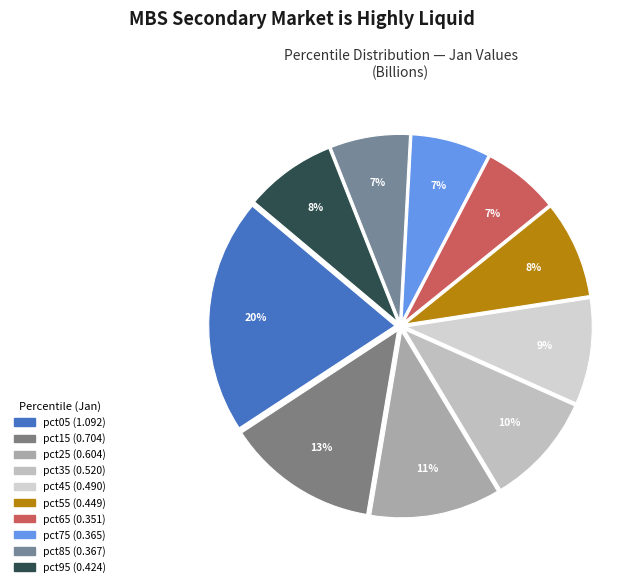

Does pct15 represent more than half of the total?

No